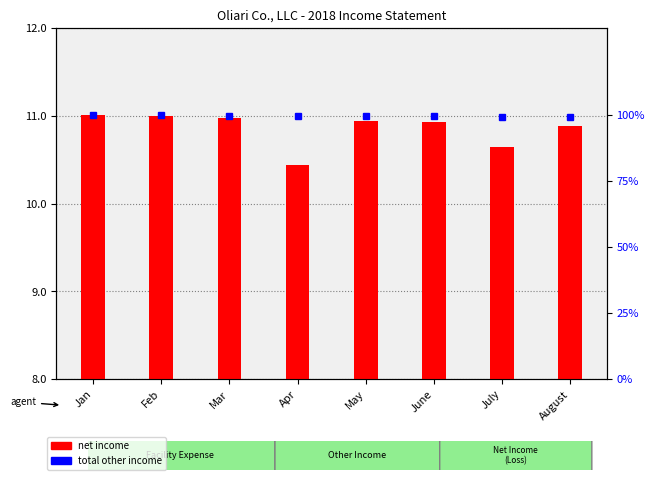

List the series in order of their peak value, highest first.

net income, percentile rank within the sample